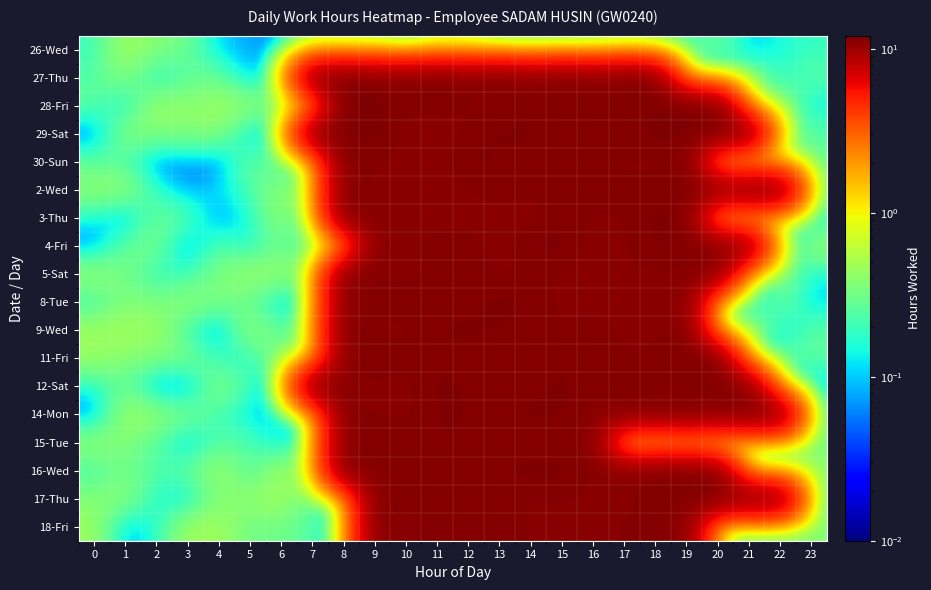

Which series changed the most between 2 and 12?

30-Sun